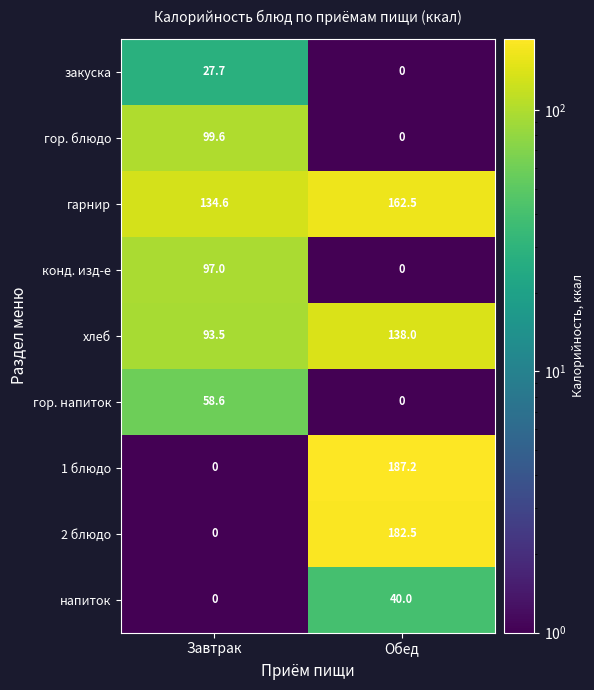

What is the difference between the highest and lowest values at Завтрак?

134.6